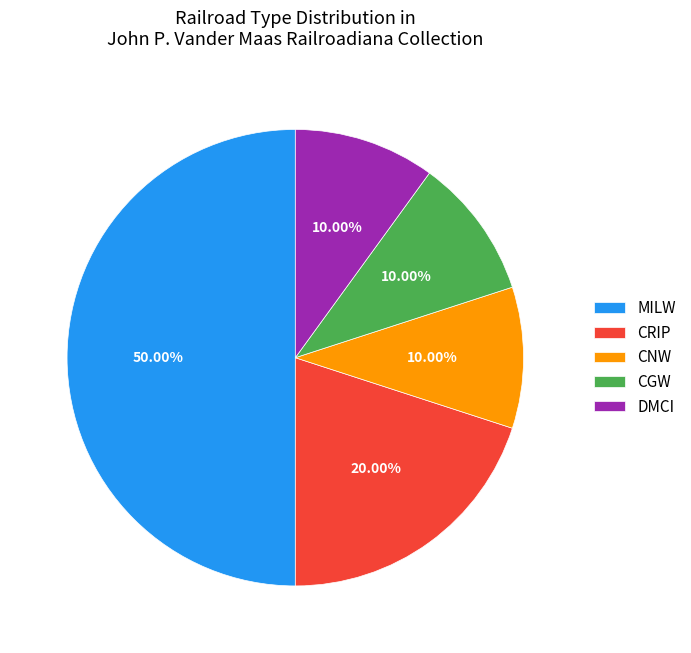

Combined, do DMCI and CNW account for over 50%?

No